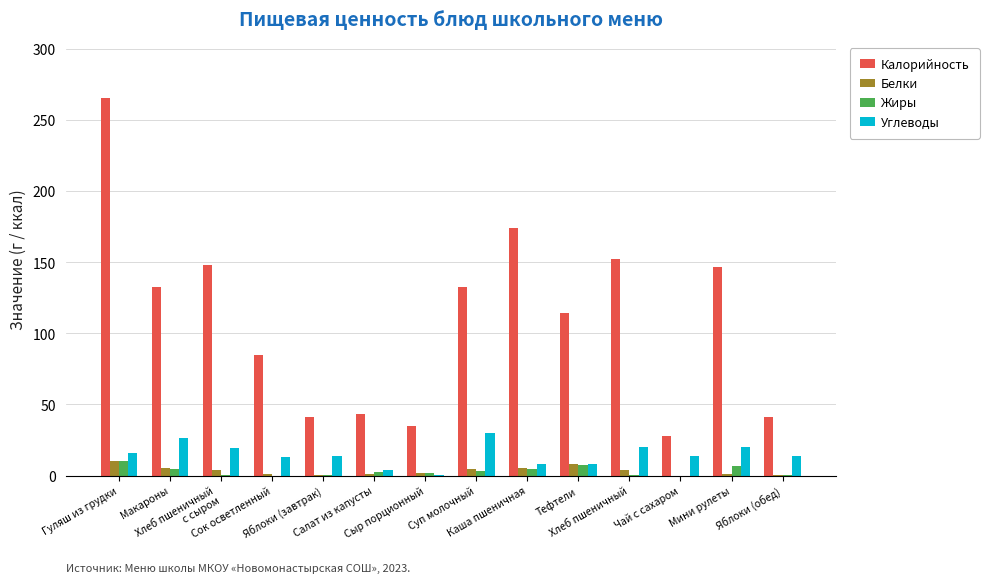

What is the maximum value for Жиры?

10.0